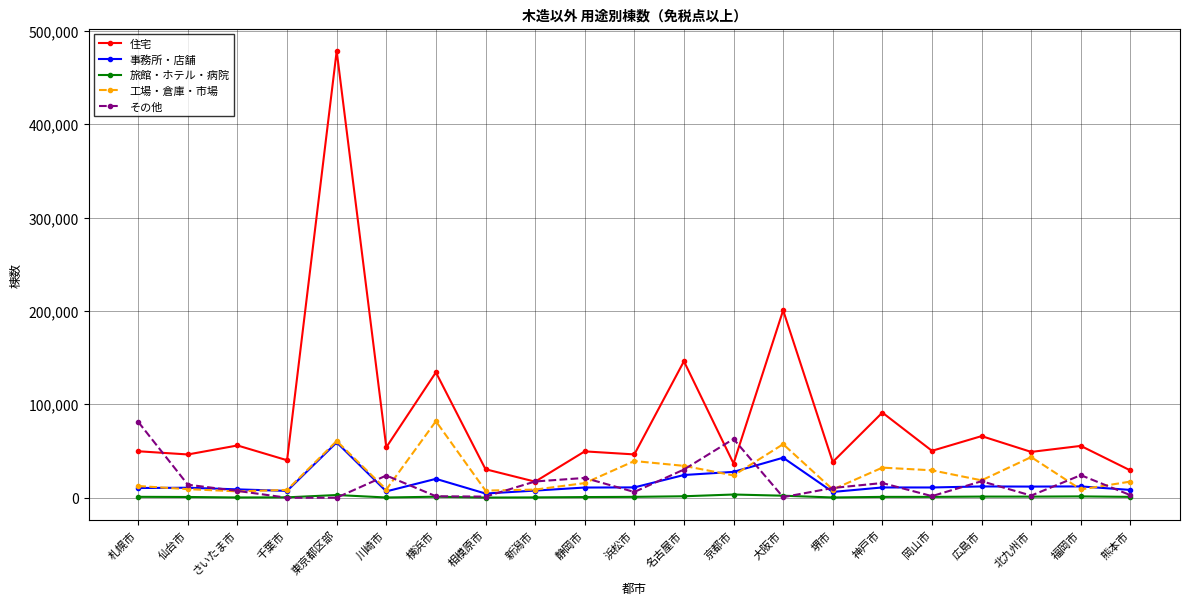

At which category is the sum across all series the highest?

東京都区部